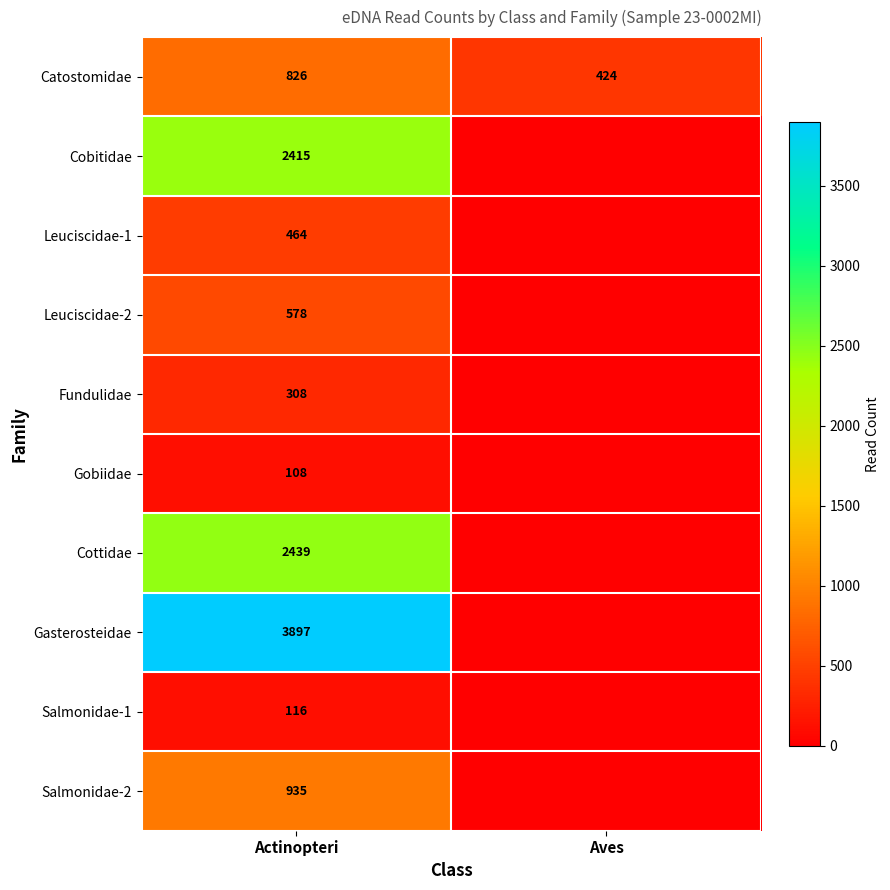

What is the difference between the highest and lowest values at Actinopteri?

3789